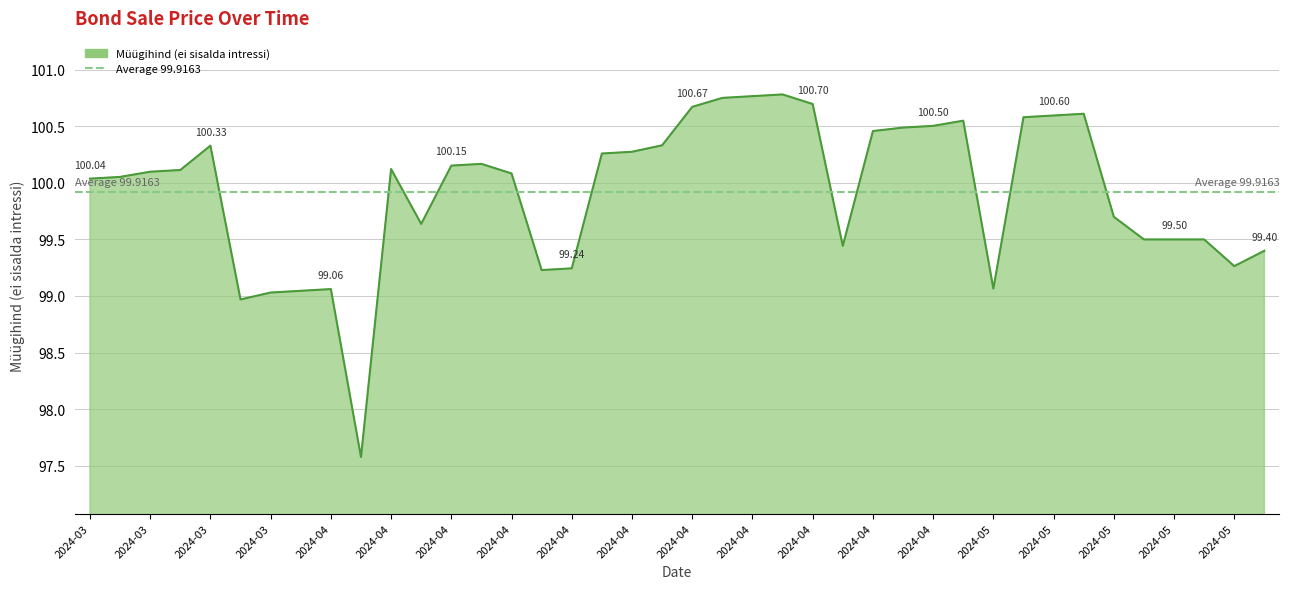

What is the ratio of the value at 2024-04-04 to the value at 2024-04-23?

1.0